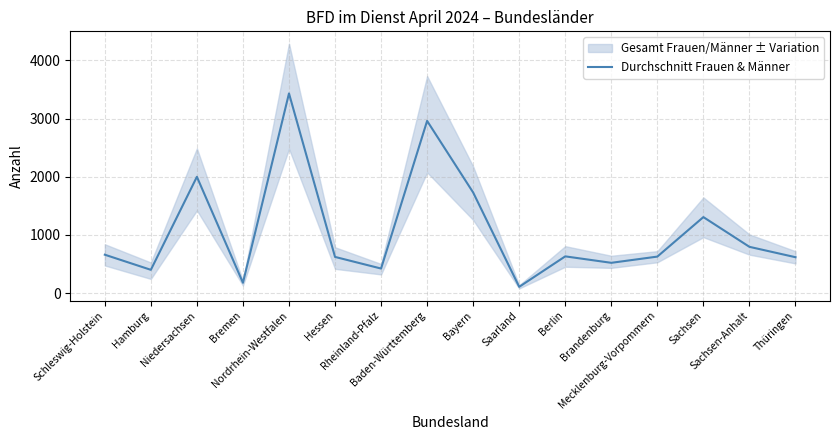

True or false: there are more than 1 points higher than both neighbors.

True